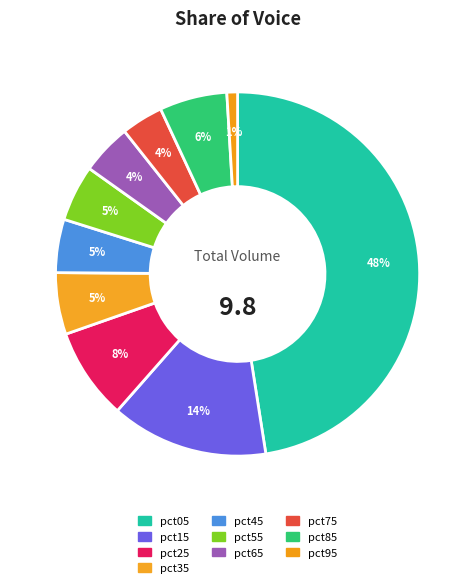

What percentage is the pct75 slice, to the nearest percent?

4%